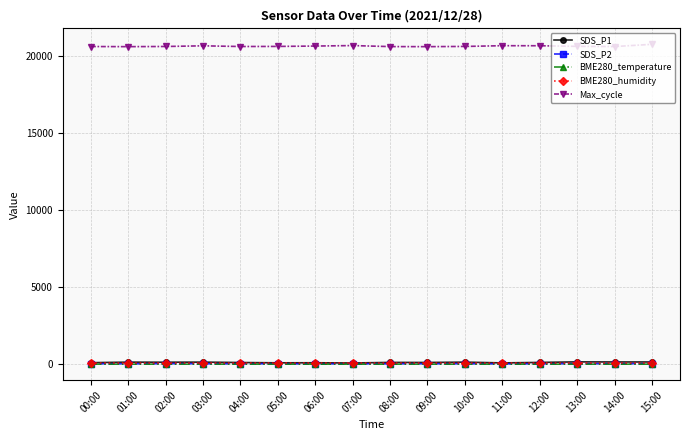

True or false: SDS_P2 has more than 1 interior local peaks.

True